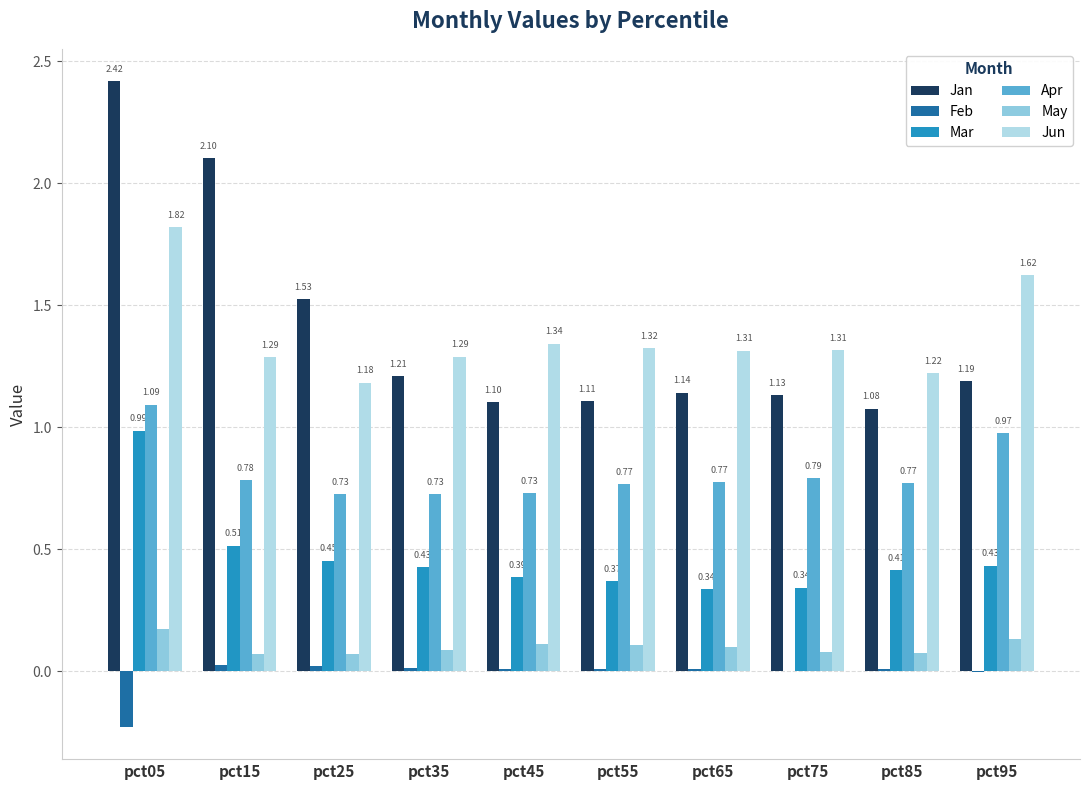

Are the bars grouped side by side (vs. stacked)?

Yes